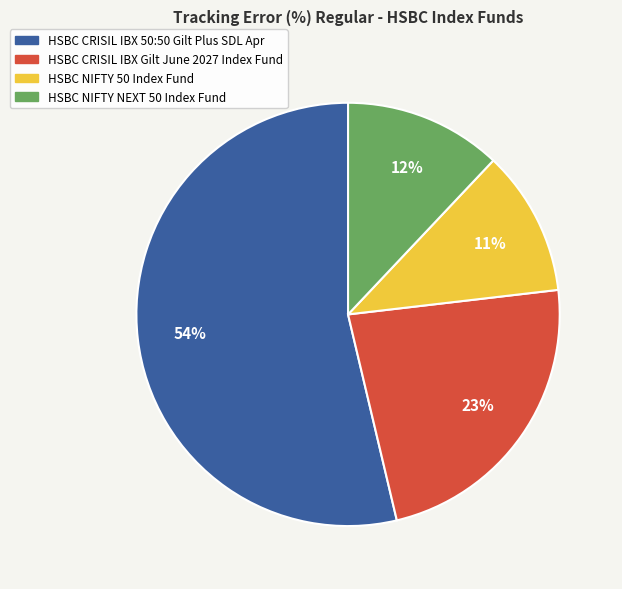

Do HSBC NIFTY 50 Index Fund and HSBC NIFTY NEXT 50 Index Fund together represent more than half of the pie?

No